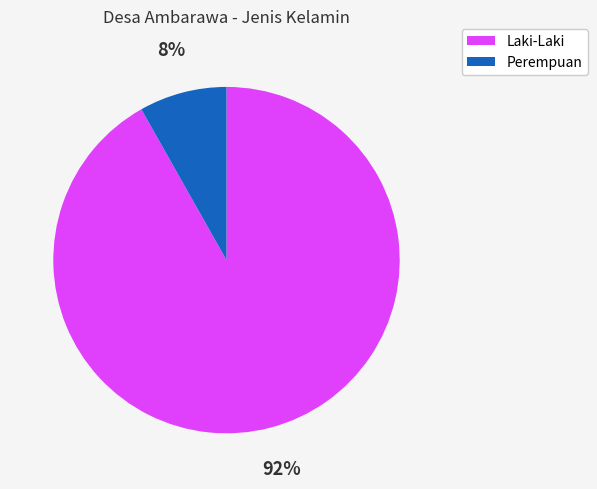

How many segments does this pie chart have?

2